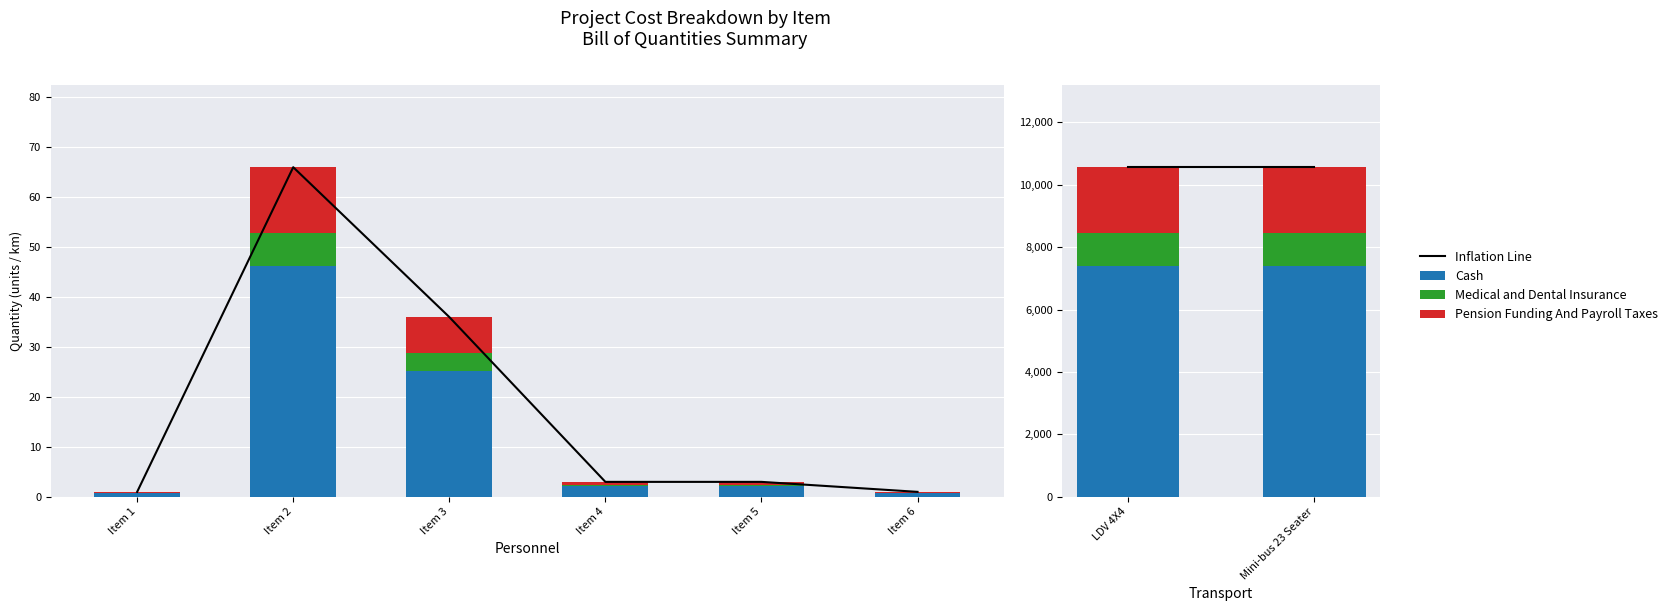

The value of Cash at Item 2 is 4331.4. True or false?

False